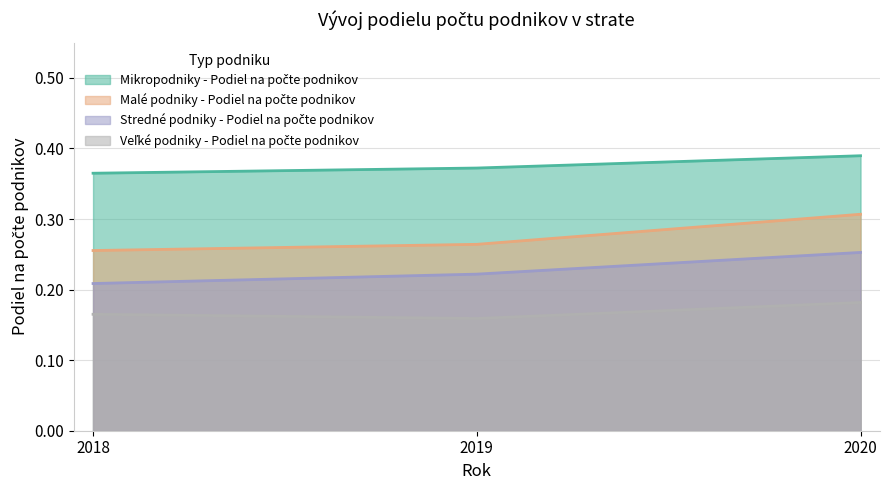

The value of Stredné podniky - Podiel na počte podnikov at 2018 is 0.3. True or false?

False